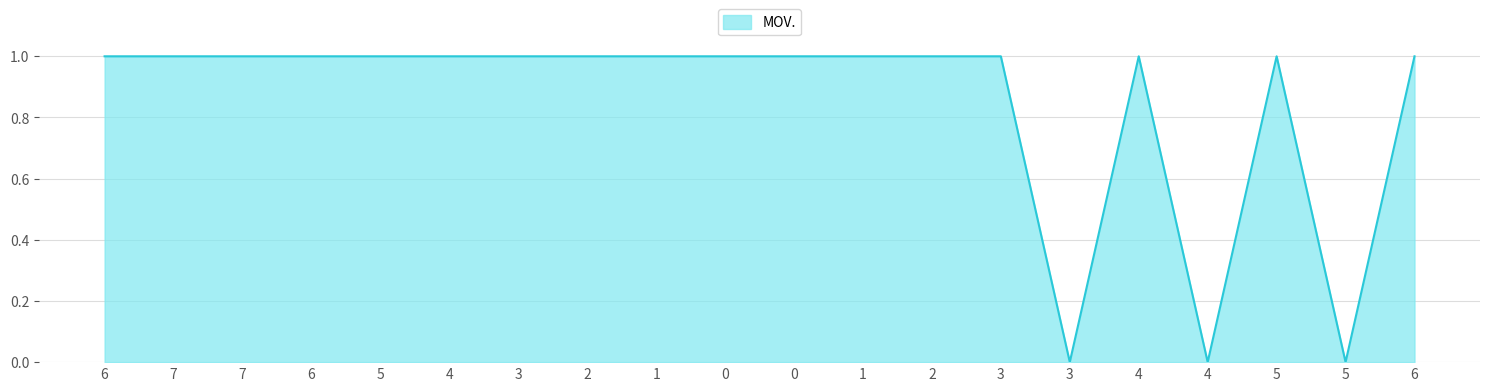

Between 7 and 3, which is larger?

7